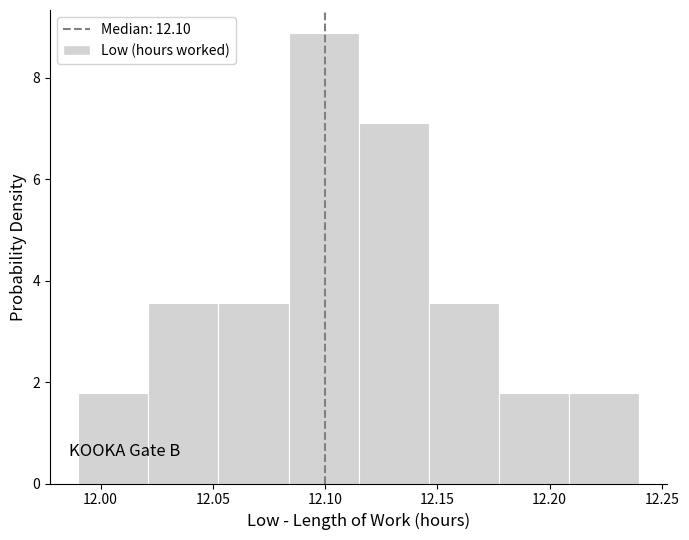

Reading left to right, list every bar in this chart as the range it spans on the x-axis followed by its height. Neither the bar edges nor the heights are printed on the chart, so give them approximately, as read against the axes.

11.990 to 12.020: 1.8
12.020 to 12.055: 3.6
12.055 to 12.085: 3.6
12.085 to 12.115: 8.8
12.115 to 12.145: 7.2
12.145 to 12.180: 3.6
12.180 to 12.210: 1.8
12.210 to 12.240: 1.8